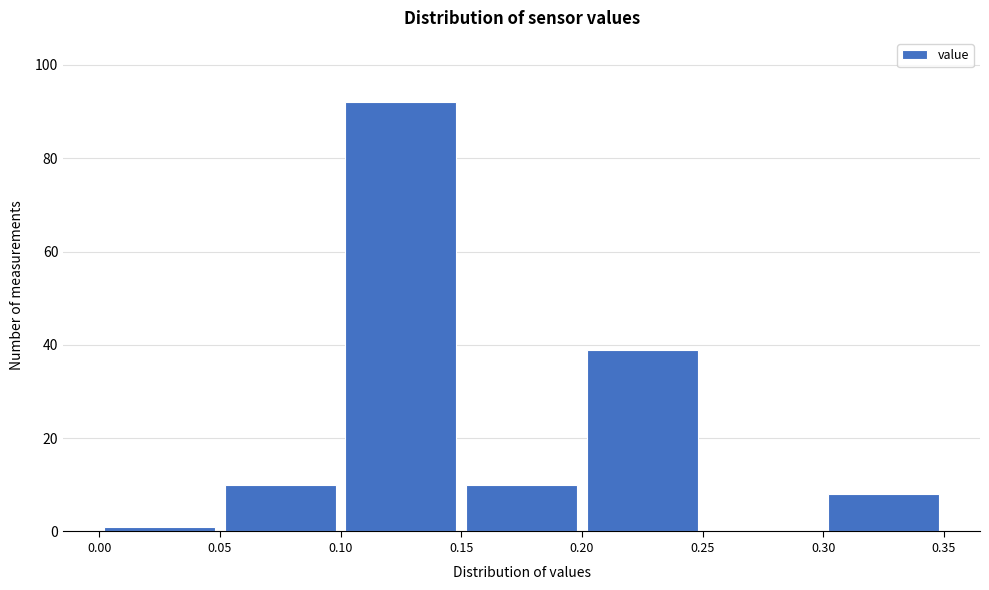

Reading left to right, list every bar in this chart as the range it spans on the x-axis followed by its height. The values are not printed on the chart, so give them approximately, as read against the axis.

0.00 to 0.05: under 2
0.05 to 0.10: 10
0.10 to 0.15: 92
0.15 to 0.20: 10
0.20 to 0.25: 40
0.25 to 0.30: 0
0.30 to 0.35: 8